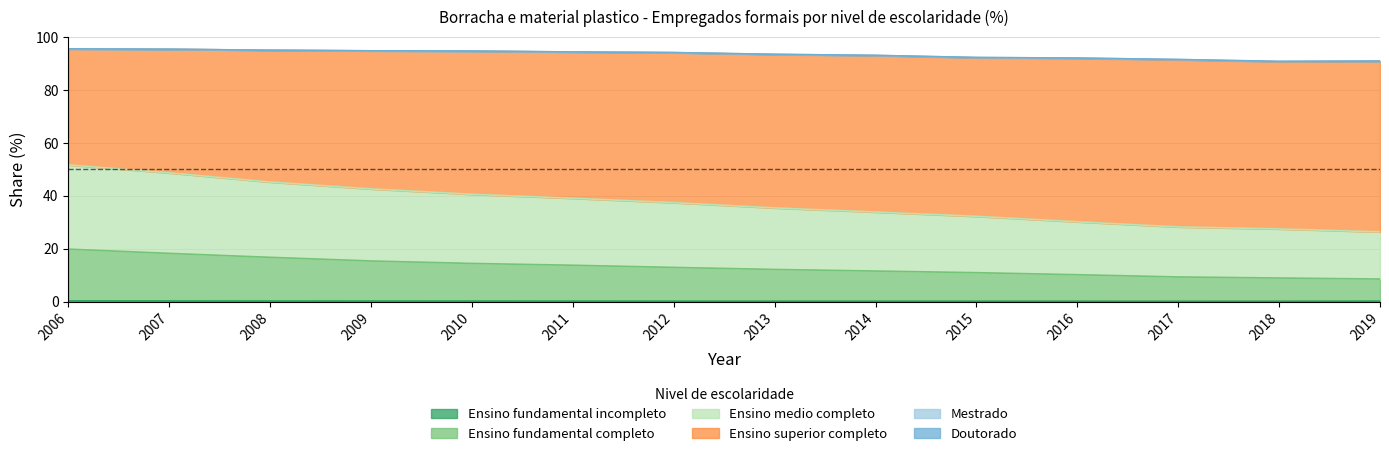

At which category does the chart reach its peak across all series?

2006